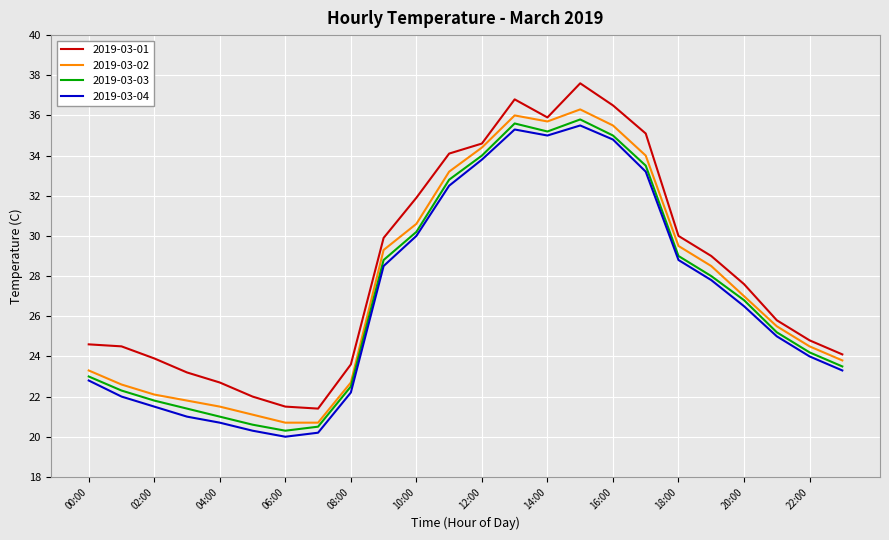

True or false: 2019-03-01 and 2019-03-03 intersect in this chart.

False